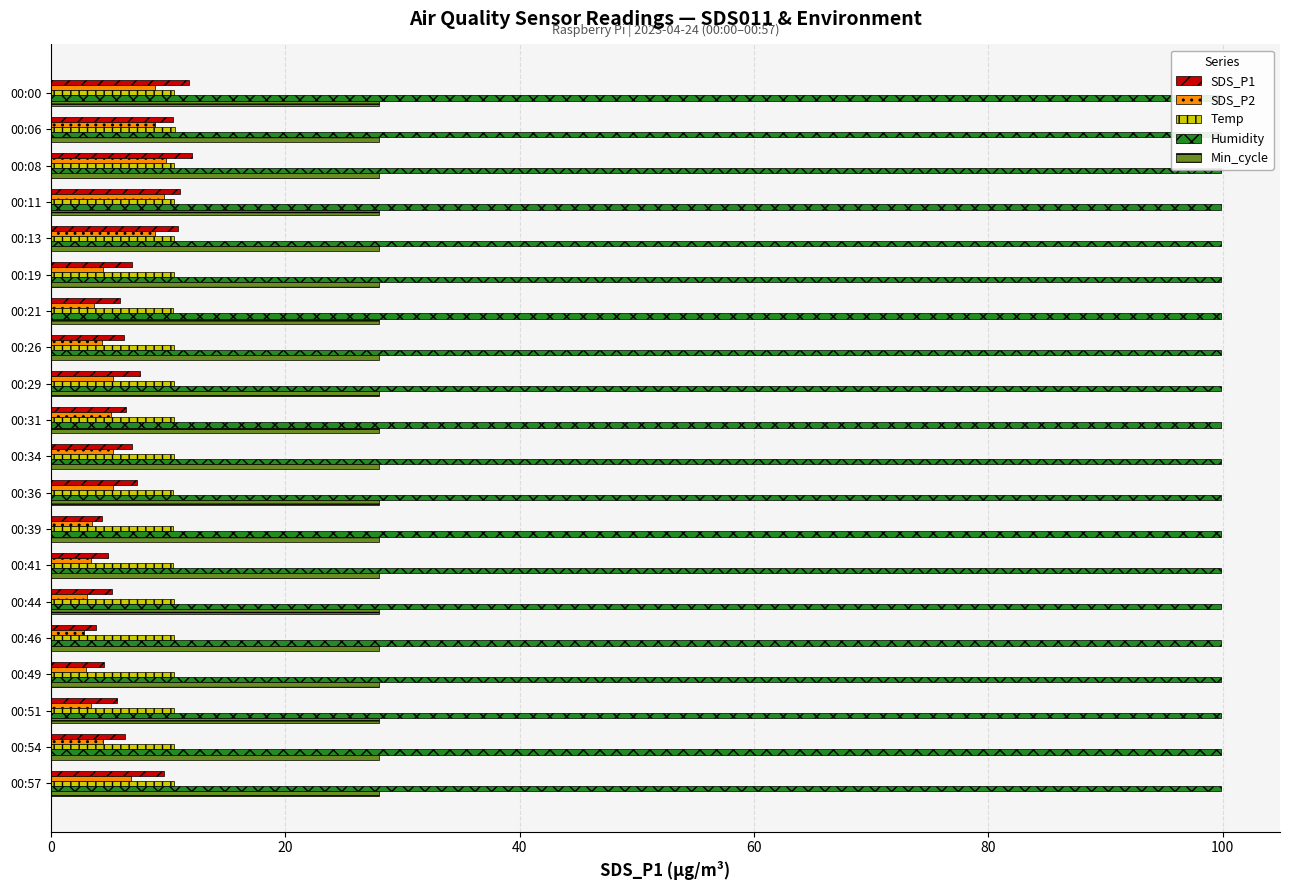

Which series has the widest spread of values?

SDS_P1